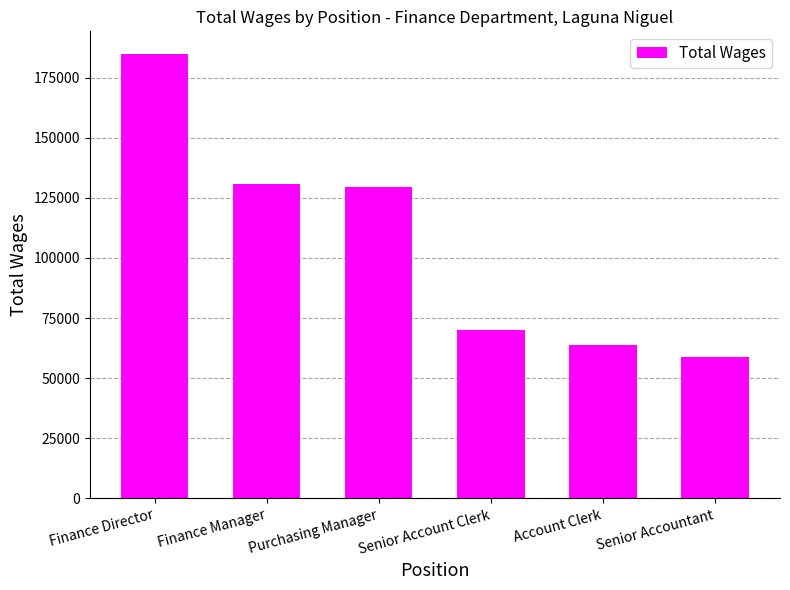

What is the value of the 4th bar from the left?

70198